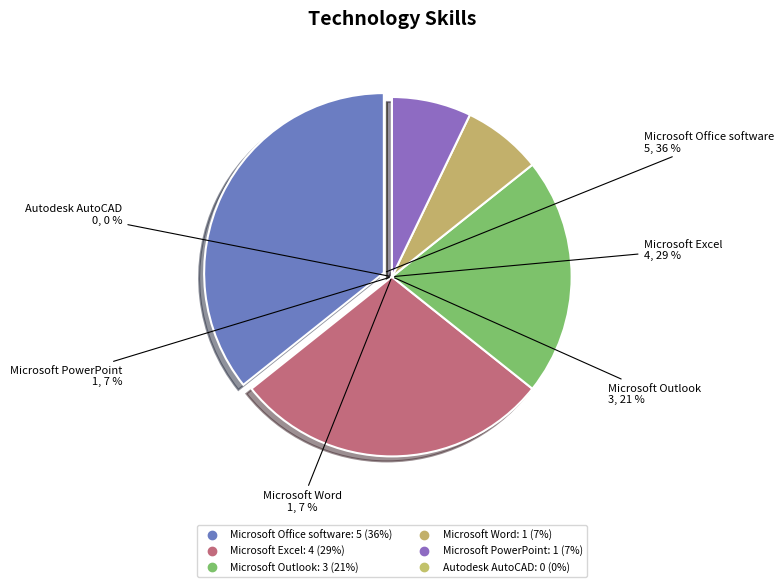

Which slice is the smallest?

Autodesk AutoCAD